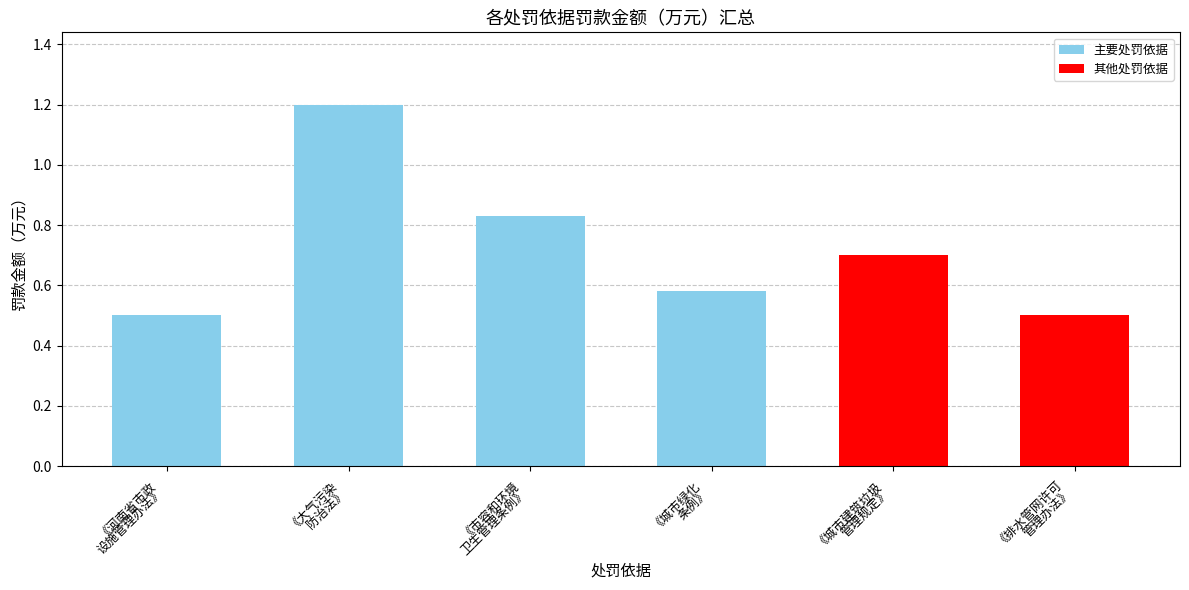

What is the average value?

0.7